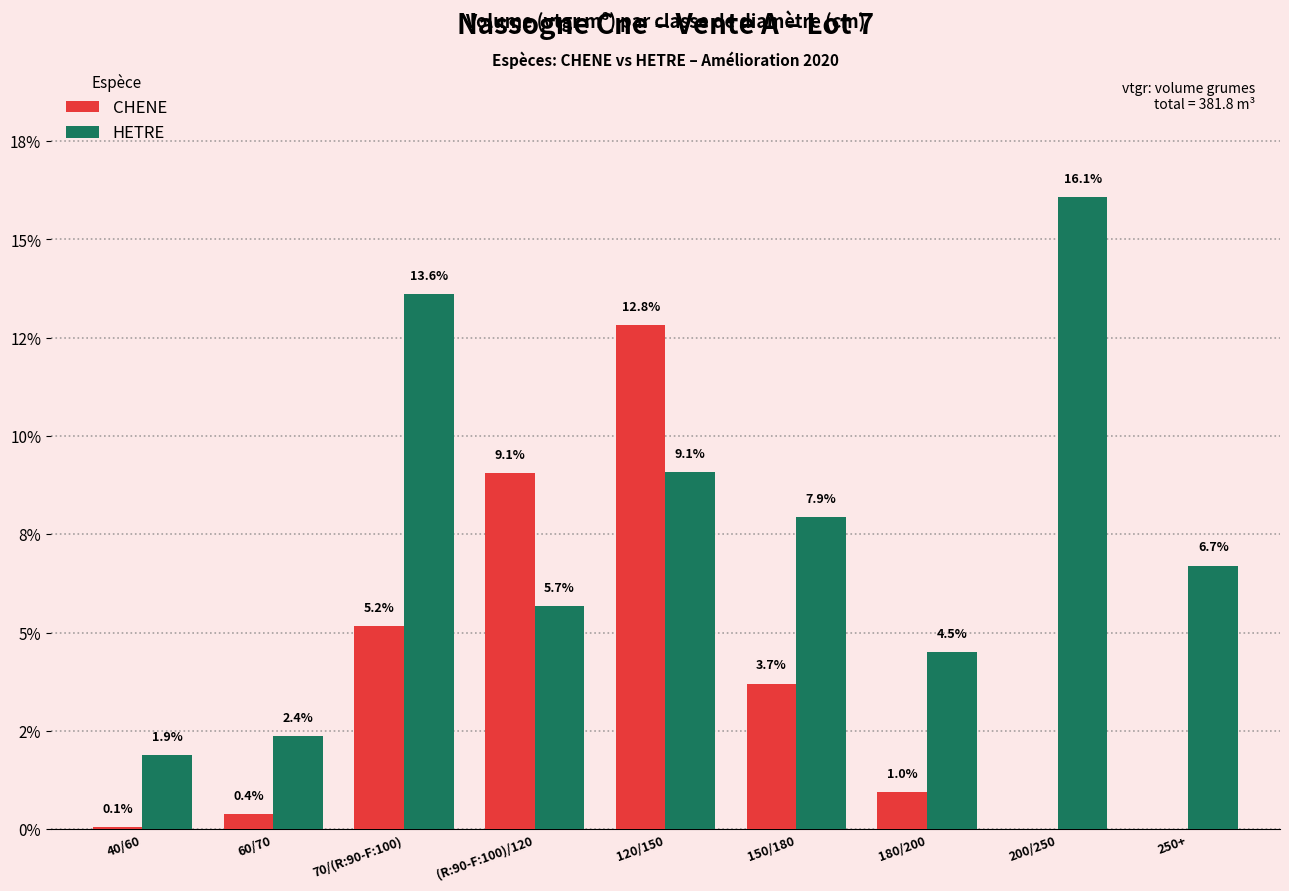

Where is CHENE nearest to the value 6?

70/(R:90-F:100)